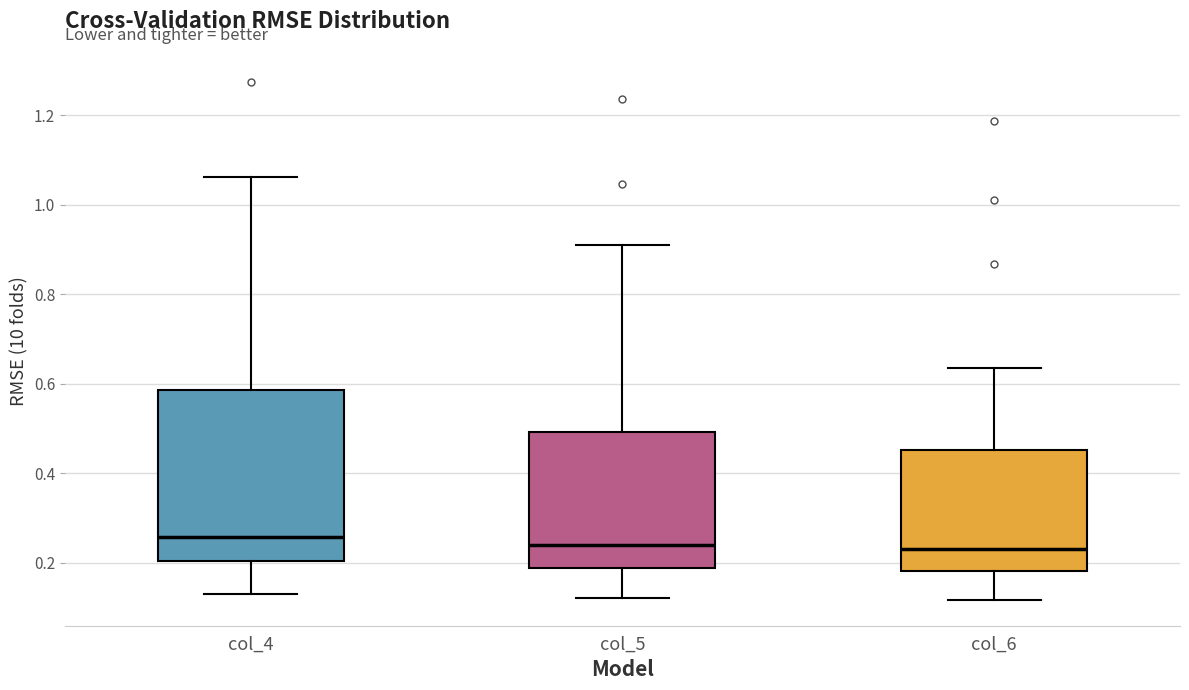

Reading left to right, read every box against the y-axis: the position of its median line, the range the box covers, and the ends of its whiskers. The values are not printed on the chart, so give them approximately, as read against the axis.

col_4: median 0.26, box 0.20 to 0.58, whiskers 0.14 to 1.06
col_5: median 0.24, box 0.18 to 0.50, whiskers 0.12 to 0.90
col_6: median 0.24, box 0.18 to 0.46, whiskers 0.12 to 0.64